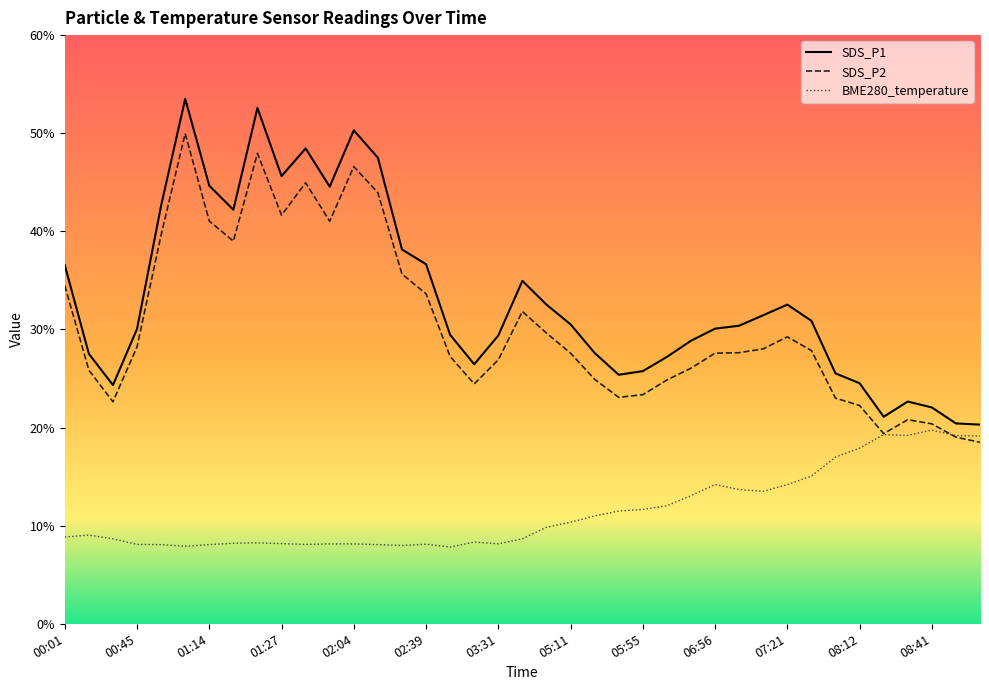

What is the value of the SDS_P1 point at the 8th from the left?

42.2